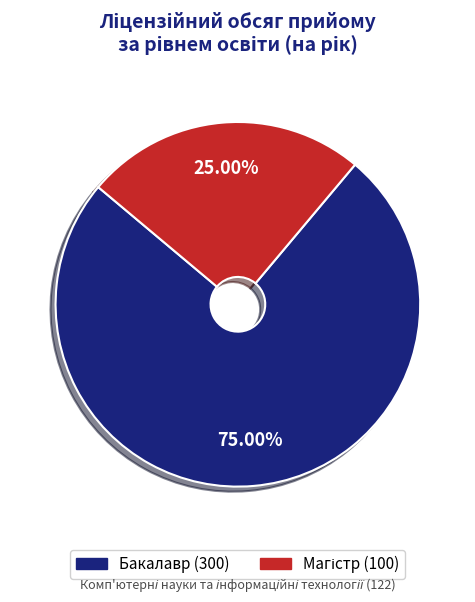

Which slice represents more than half of the pie?

Бакалавр